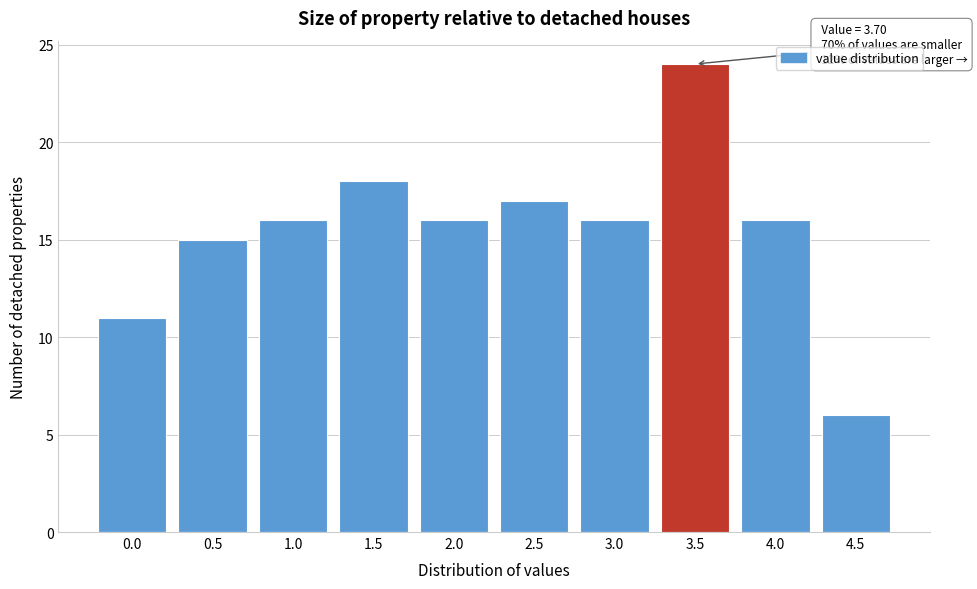

Reading left to right, transcribe all the data shown in this chart.

11	15	16	18	16	17	16	24	16	6